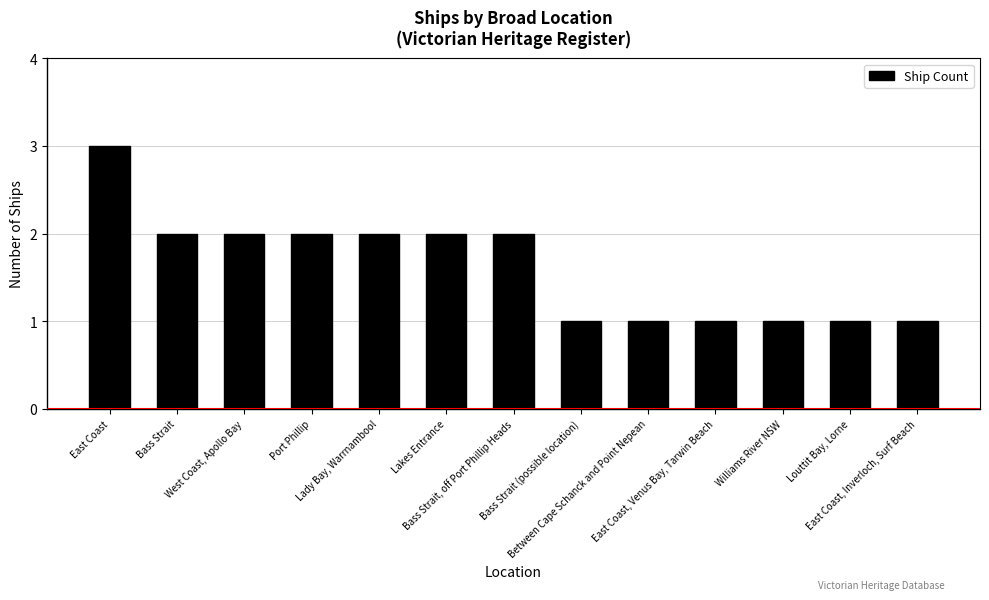

What is the maximum value shown in the chart?

3